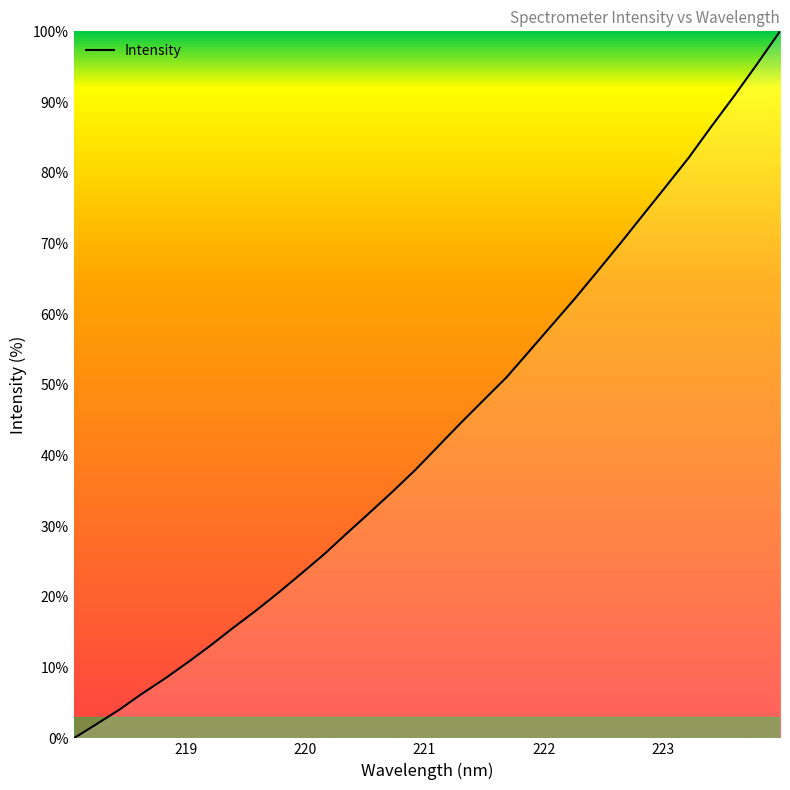

What is the difference between the second highest and minimum values?

95.4